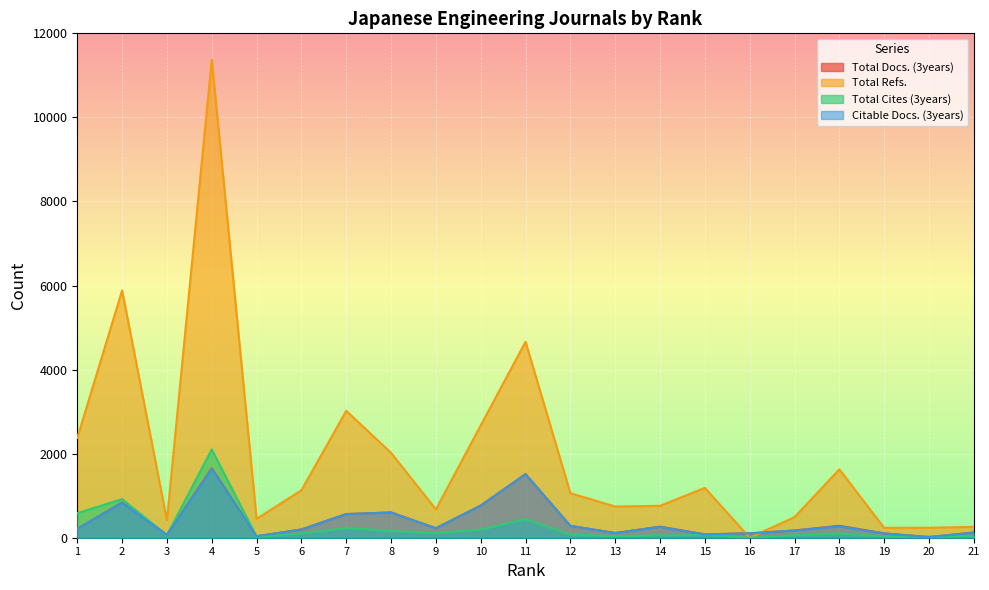

The value of Total Docs. (3years) at 17 is 172. True or false?

True